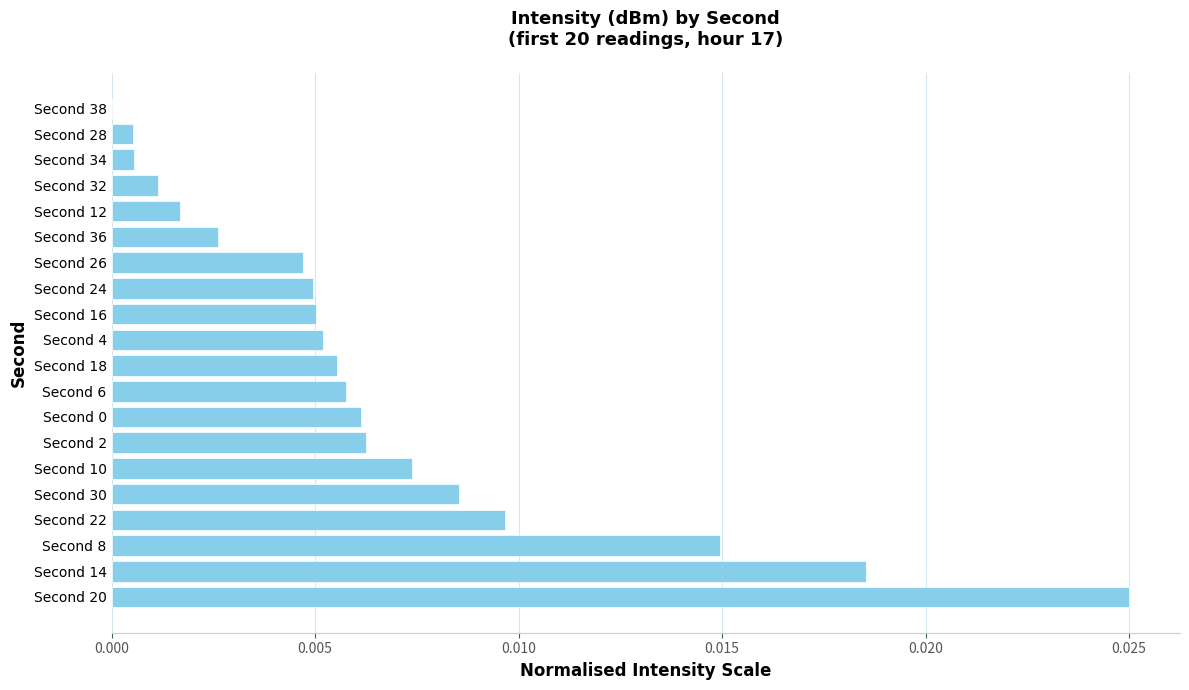

Where is the data nearest to the value 0?

Second 38